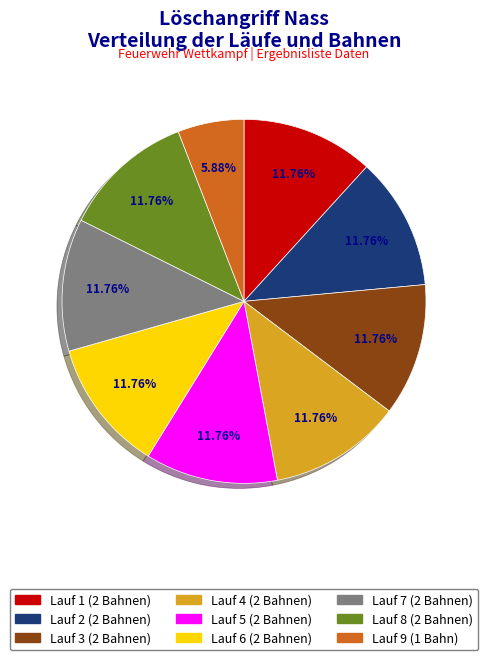

What percentage is NOT represented by Lauf 4?

88.2%